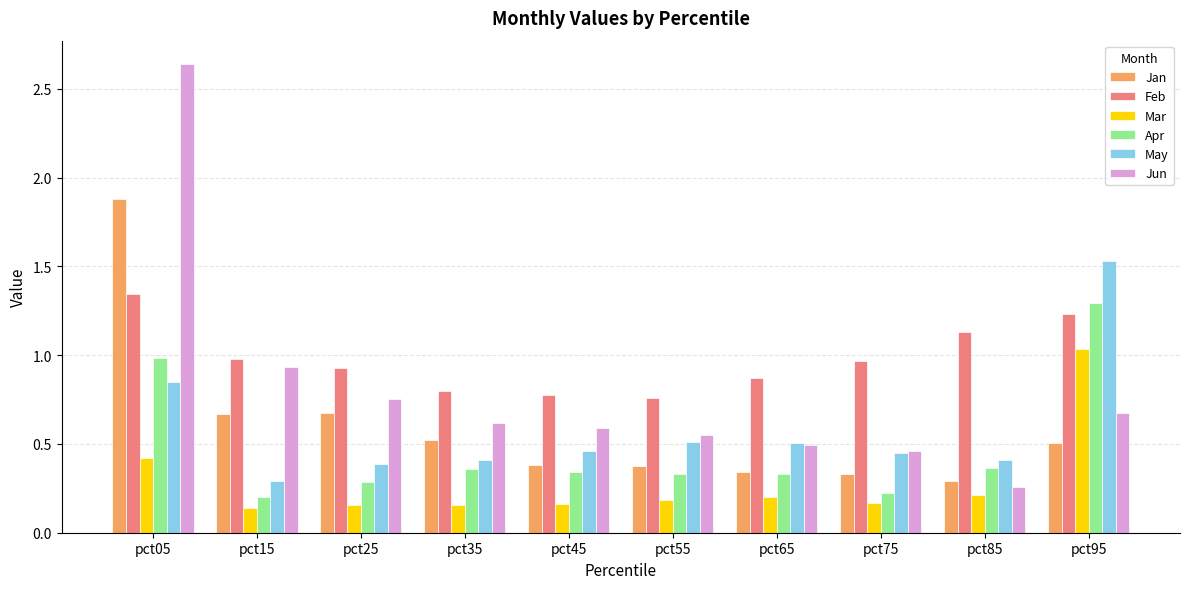

Between pct15 and pct85, which series saw the biggest shift?

Jun